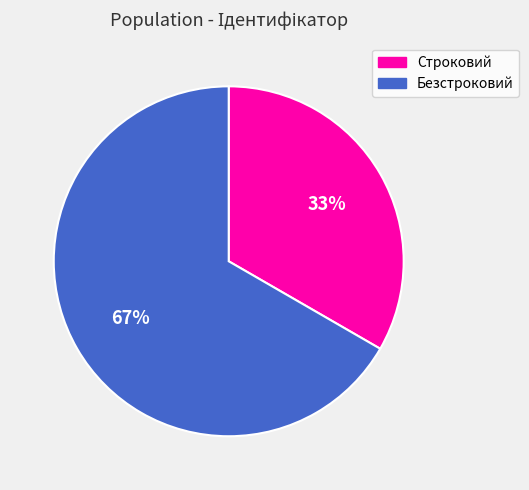

To the nearest percent, what is the combined percentage of Строковий and Безстроковий?

100%